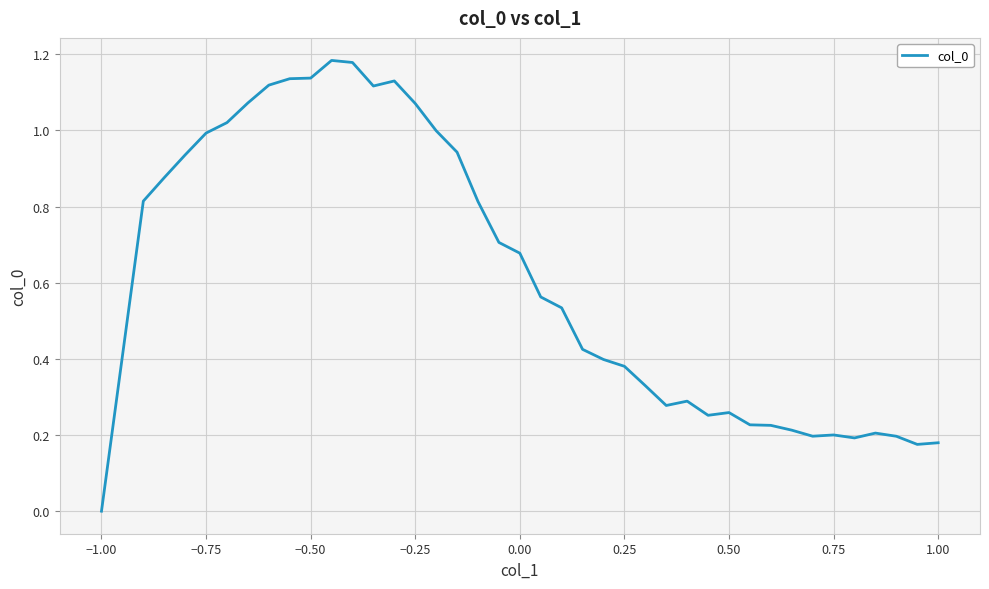

Does the chart display data point markers on the line(s)?

No